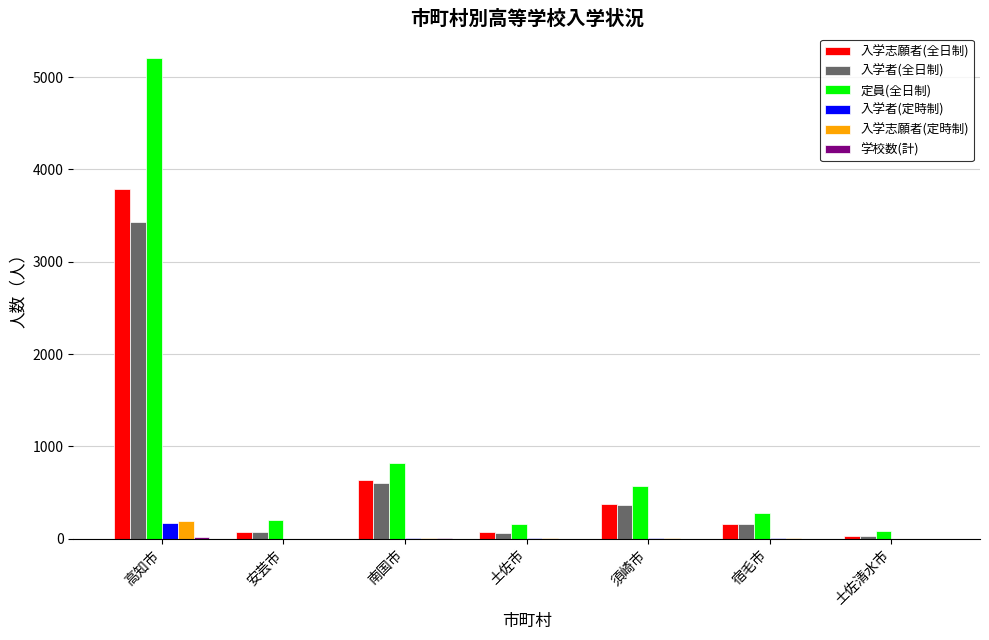

Are the bars horizontal?

No